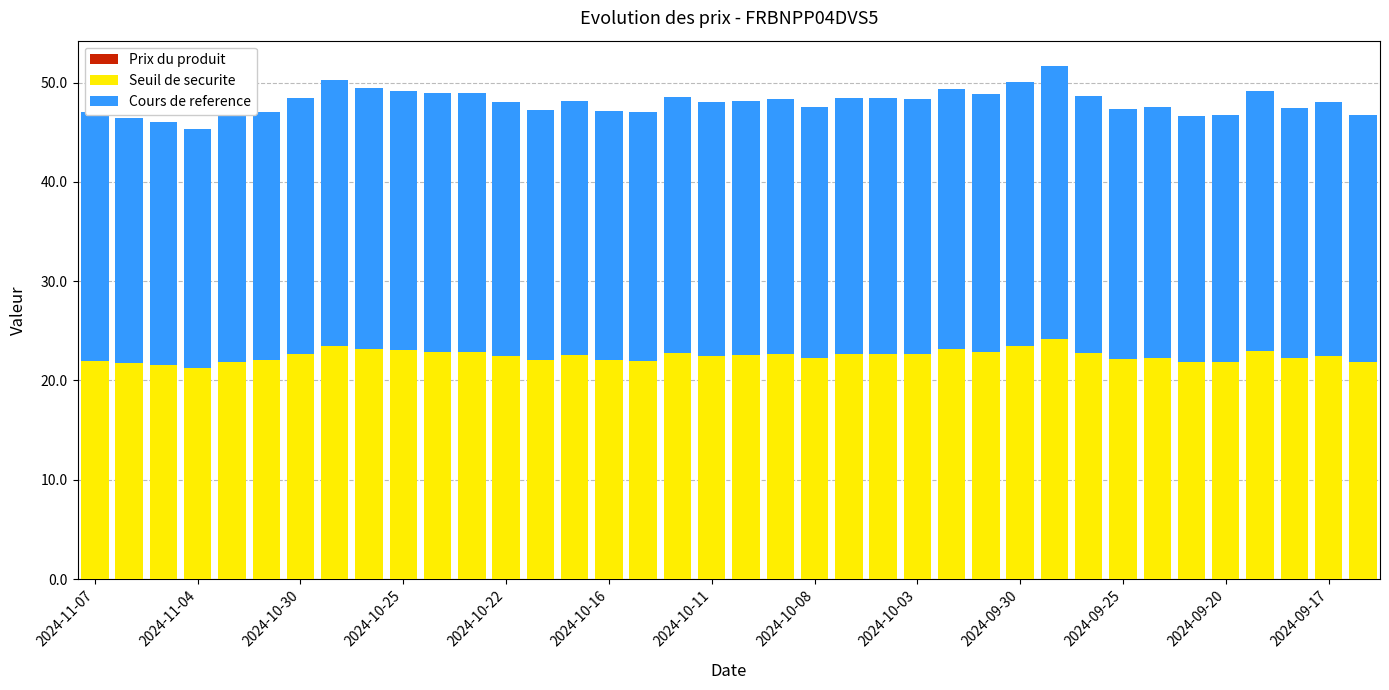

What is the sum of all Seuil de securite values?

854.7